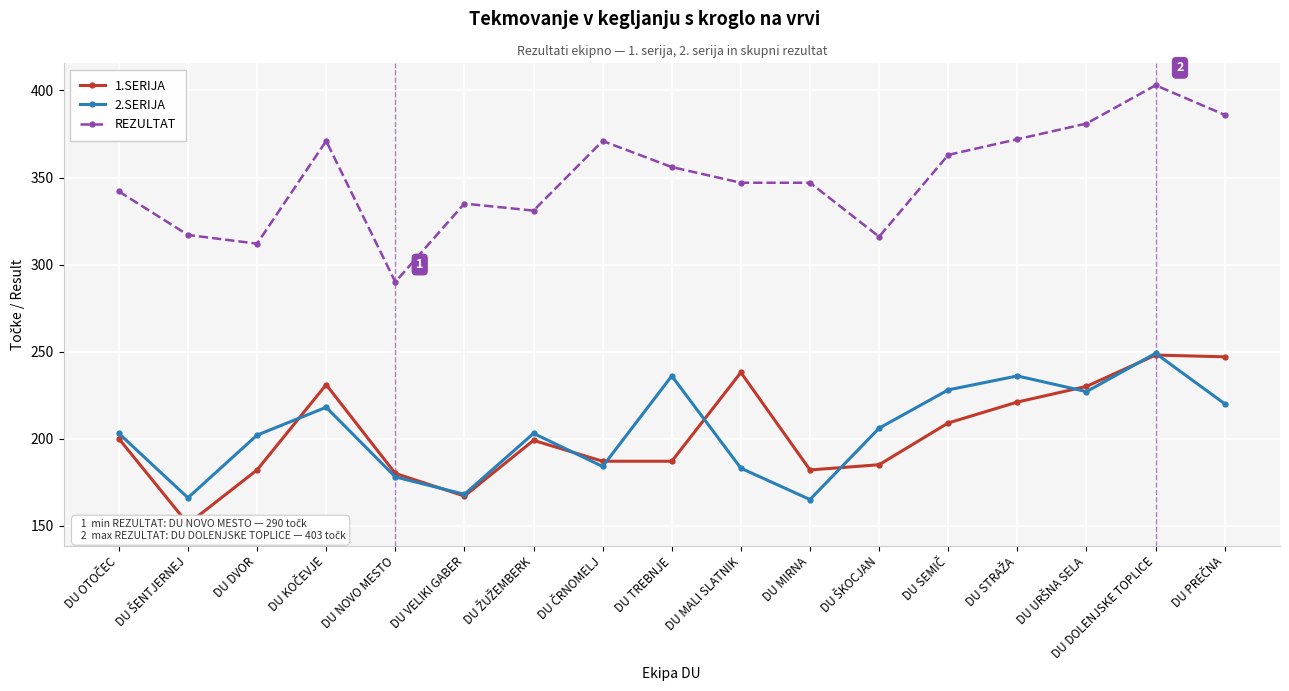

What is the difference between the maximum and minimum values in the REZULTAT series?

113